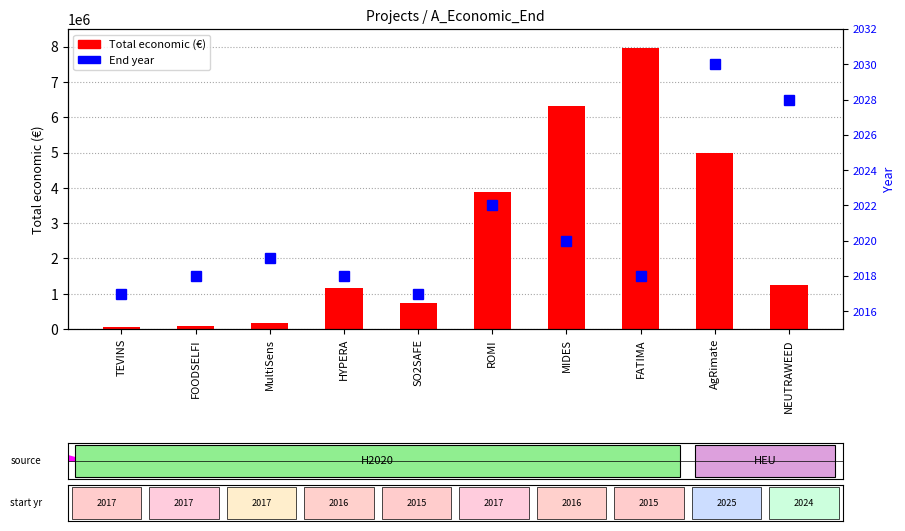

True or false: End year has a value of 2017 at SO2SAFE.

True